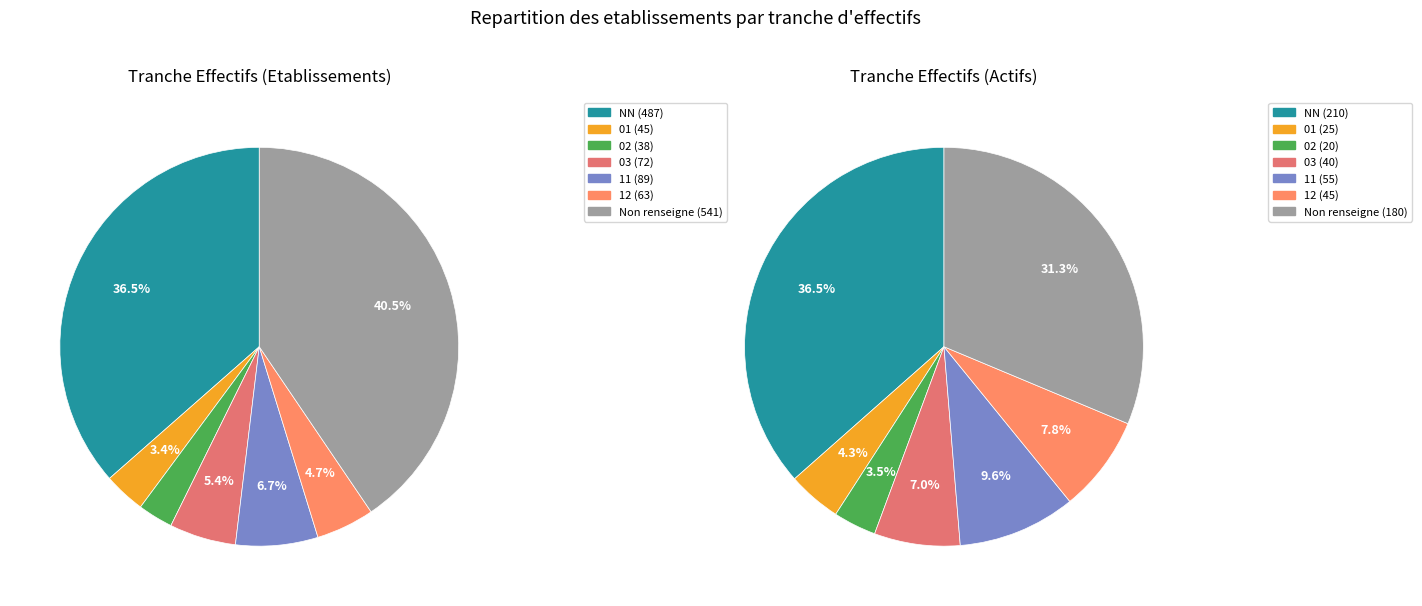

To the nearest percent, what percentage of the pie is 02?

3%